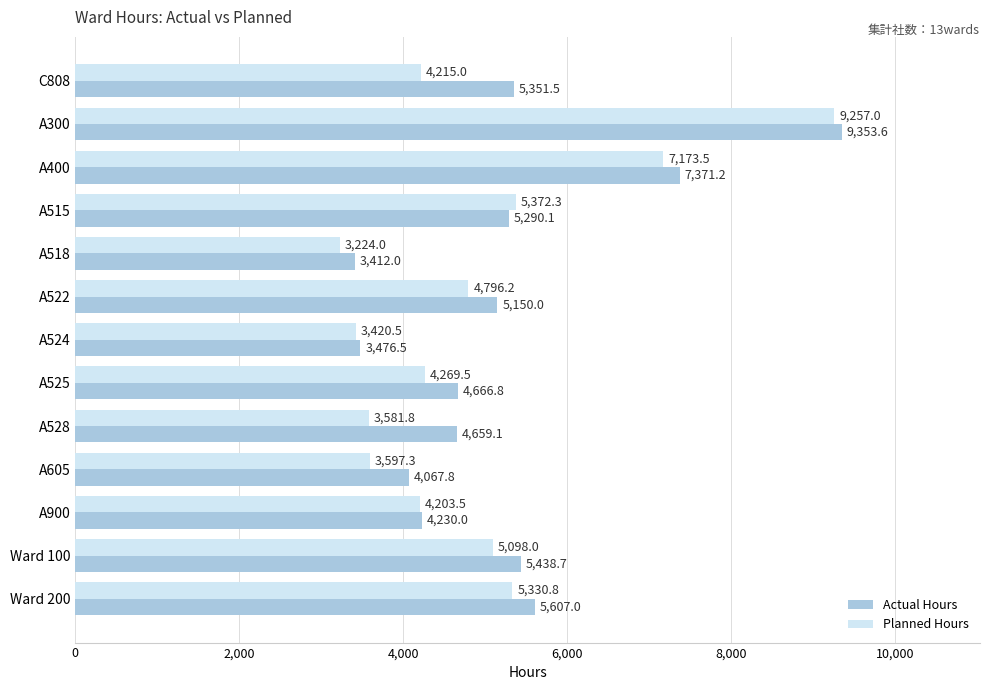

Is the value of Planned Hours at Ward 200 greater than the value of Actual Hours at A528?

Yes